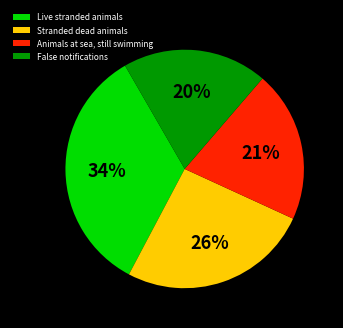

Count the number of slices in the pie.

4